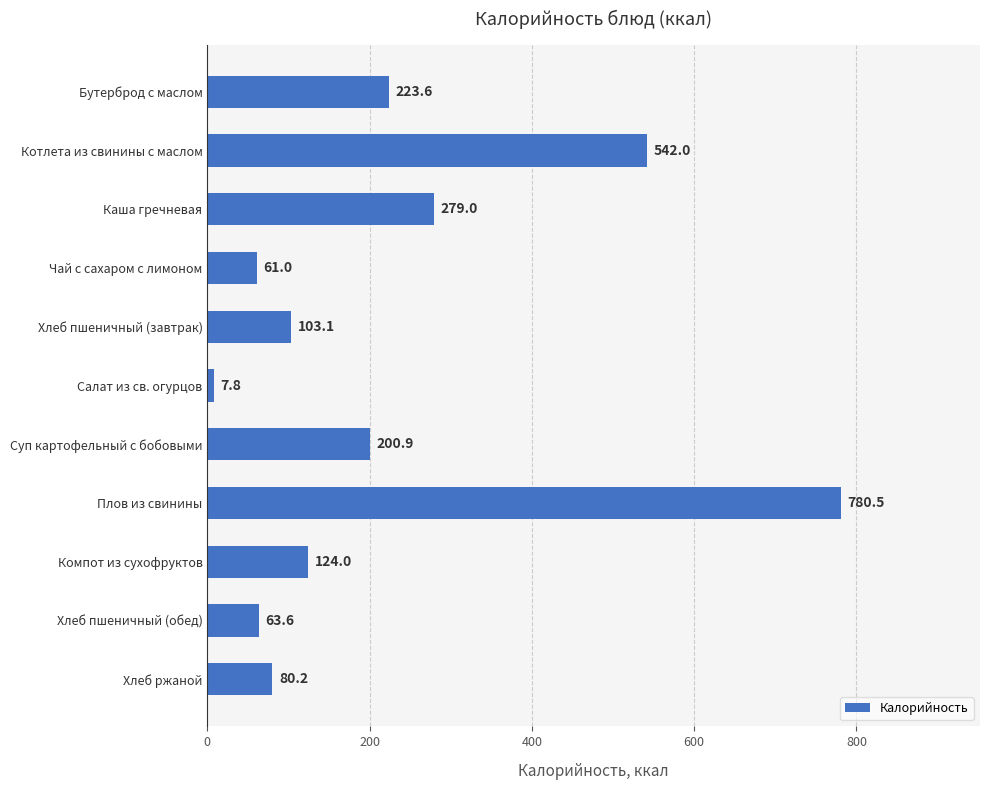

What is the ratio of the value at Компот из сухофруктов to the value at Хлеб пшеничный (обед)?

1.9